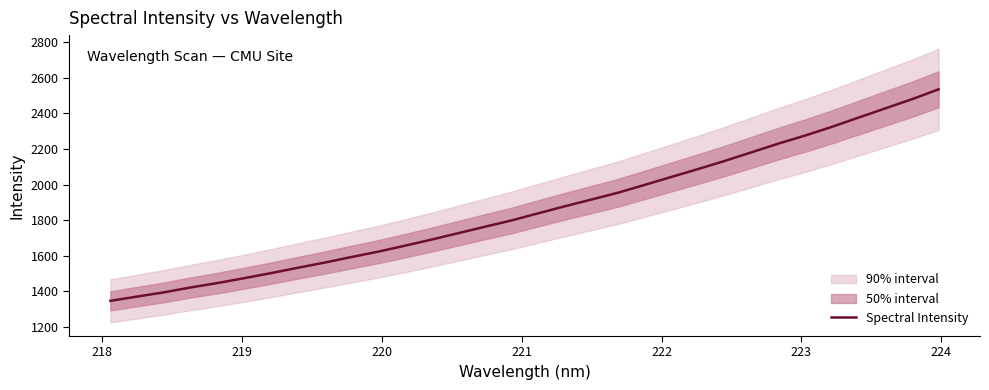

What is the lowest value of the Spectral Intensity series?

1345.2